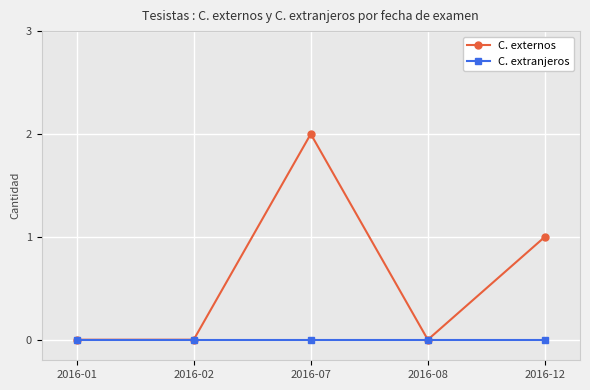

Which series has the largest range (max minus min)?

C. externos